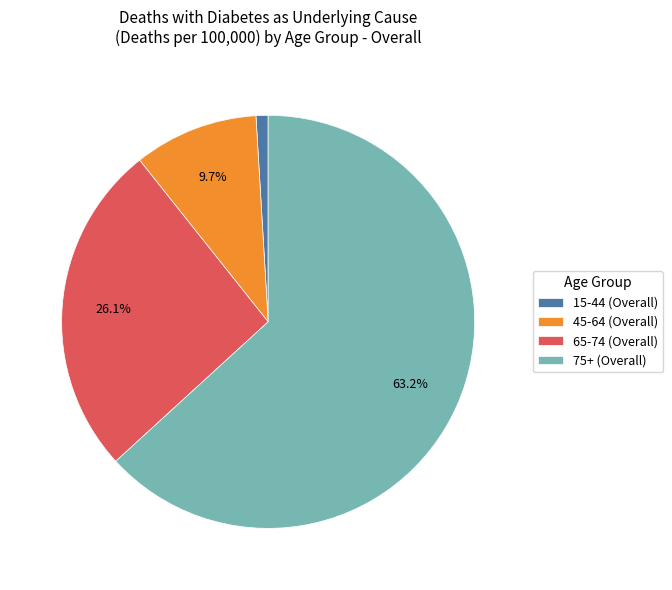

What percentage is NOT represented by 65-74 (Overall)?

73.9%